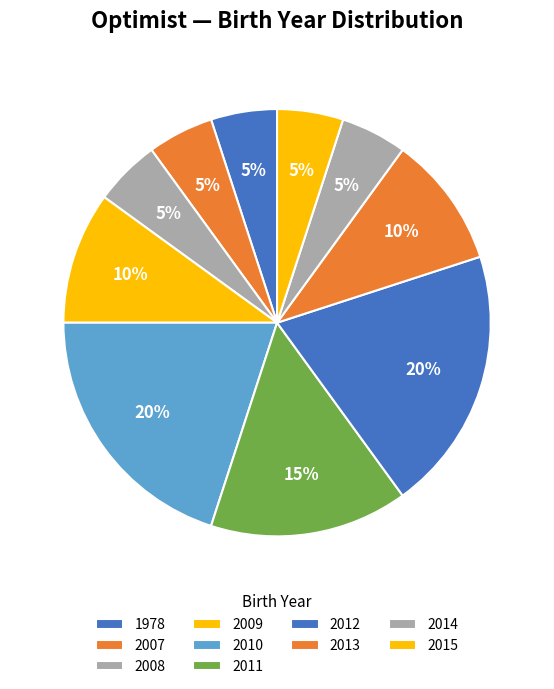

Count the number of slices in the pie.

10